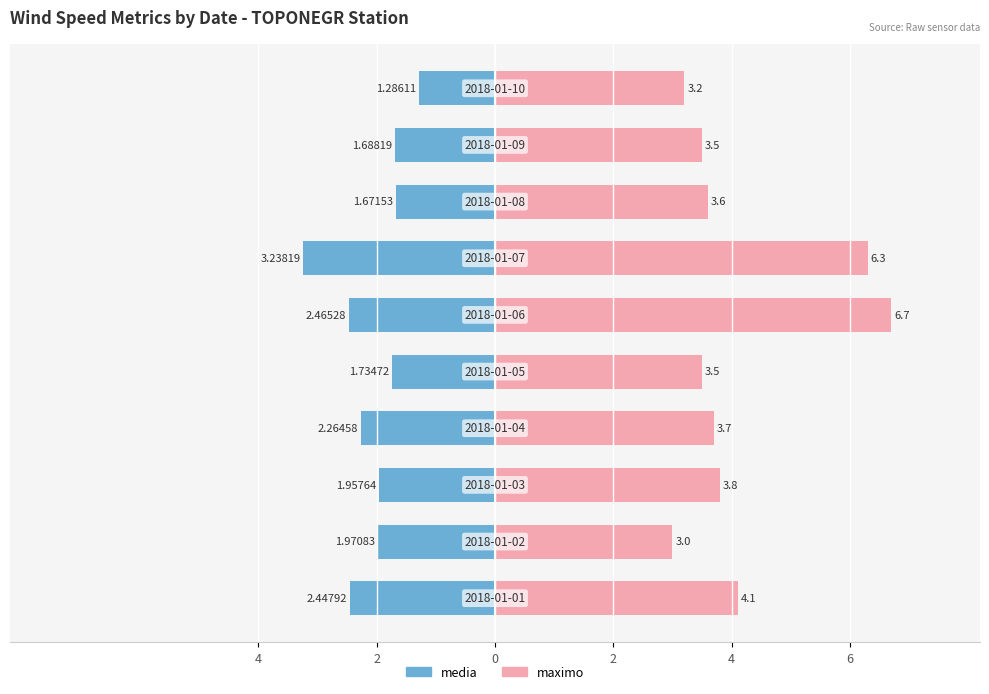

What is the sum of all media values?

-20.7